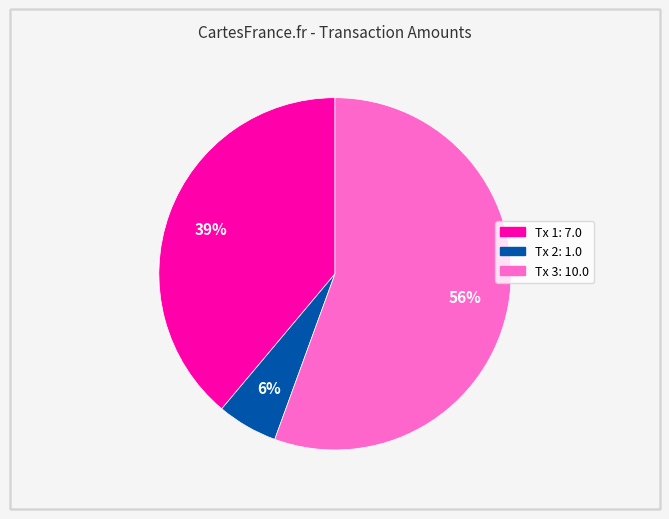

Is there any slice that represents more than half of the pie?

Yes